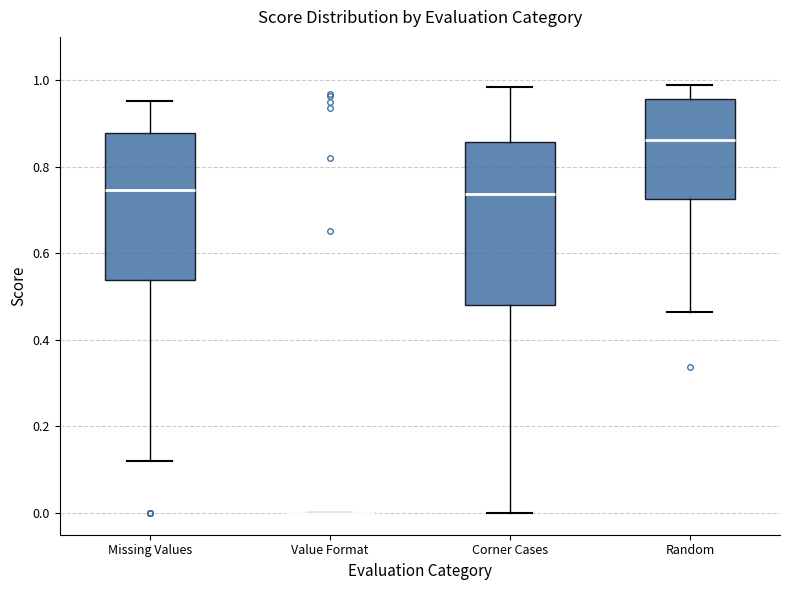

Which box is the tallest, from its lower edge to its upper edge?

Corner Cases